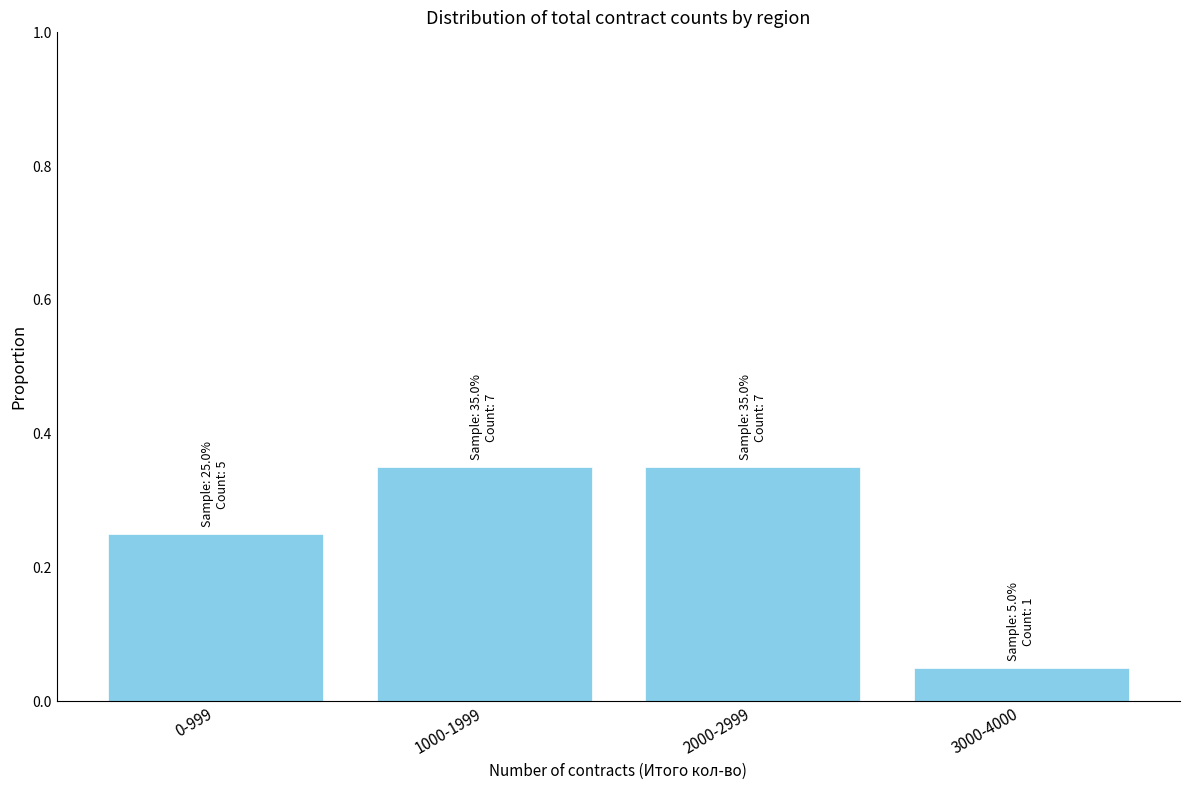

What is the label of the 2nd bar from the right?

2000-2999